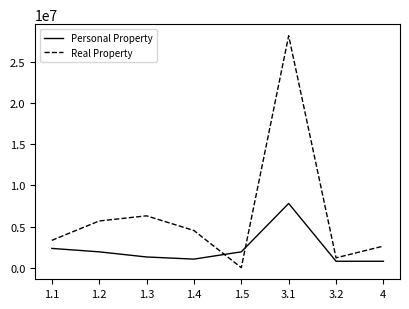

Reading right to left, what are all the values shown in this chart?

Personal Property: 4=780000	3.2=780000	3.1=7800000	1.5=1924000	1.4=1040000	1.3=1300000	1.2=1924000	1.1=2340000
Real Property: 4=2620800	3.2=1196000	3.1=28158000	1.5=0	1.4=4511360	1.3=6296160	1.2=5671120	1.1=3319680